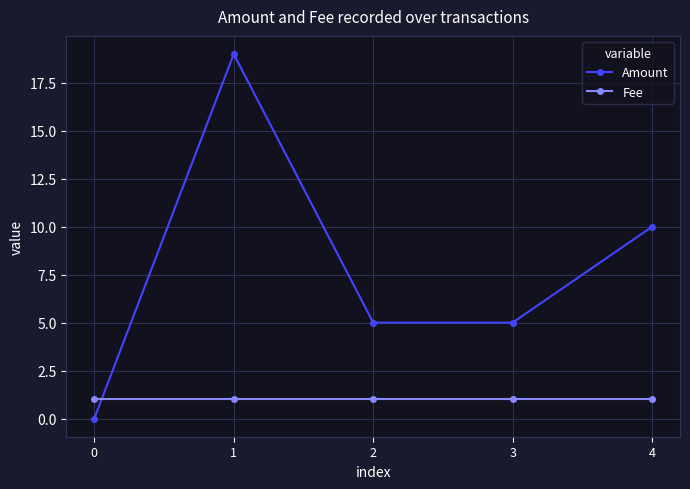

What is the spread (max minus min) of values at 4?

9